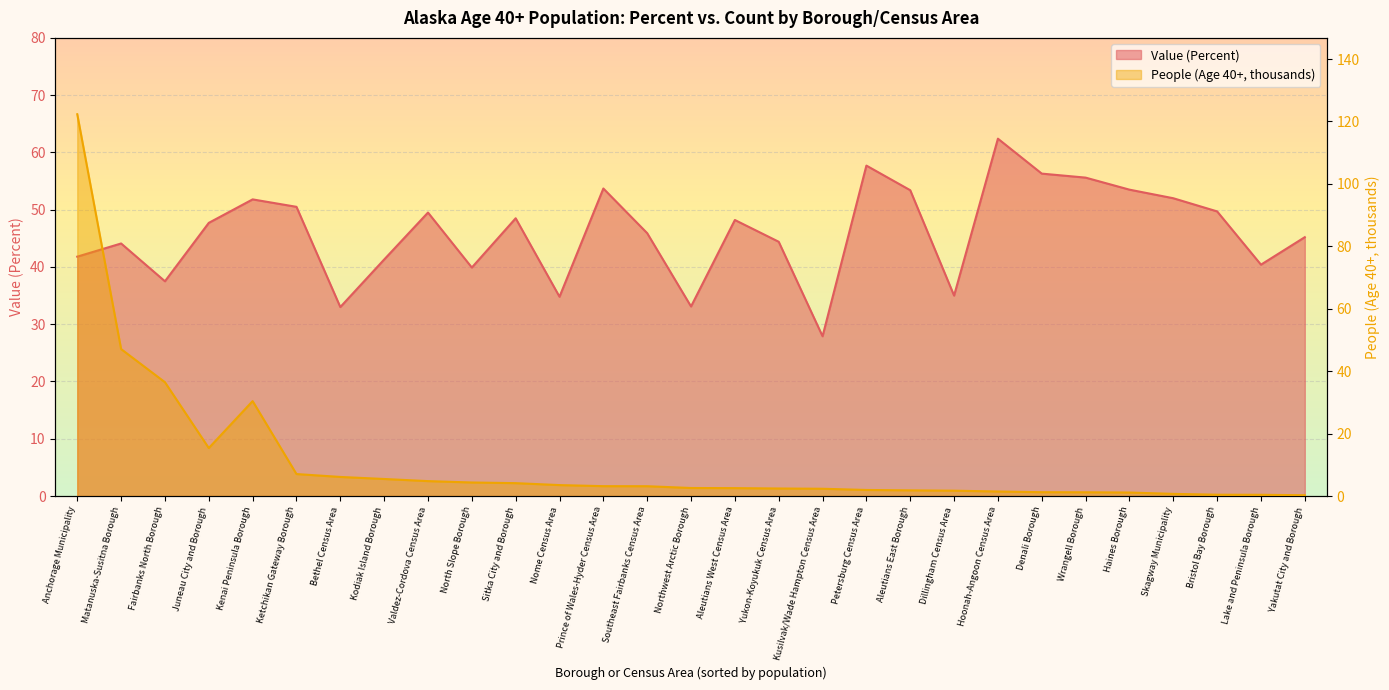

Where do People (Age 40 And Over, thousands) and Value (Percent) first cross each other?

Matanuska-Susitna Borough and Fairbanks North Borough